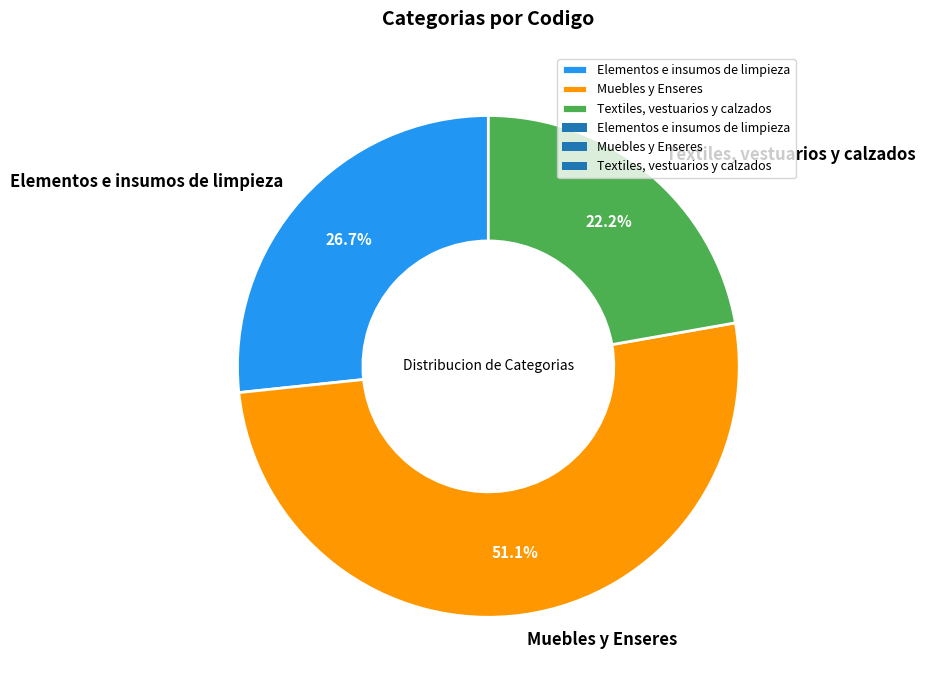

Between Elementos e insumos de limpieza and Textiles, vestuarios y calzados, which is larger?

Elementos e insumos de limpieza